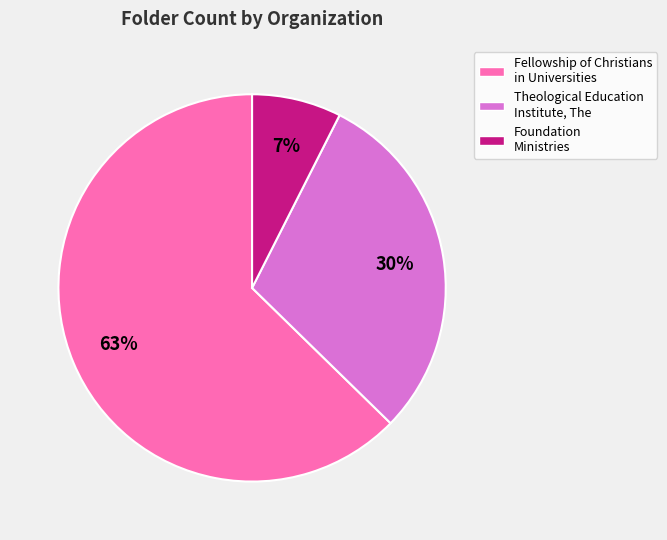

Which slice is the smallest?

Foundation Ministries